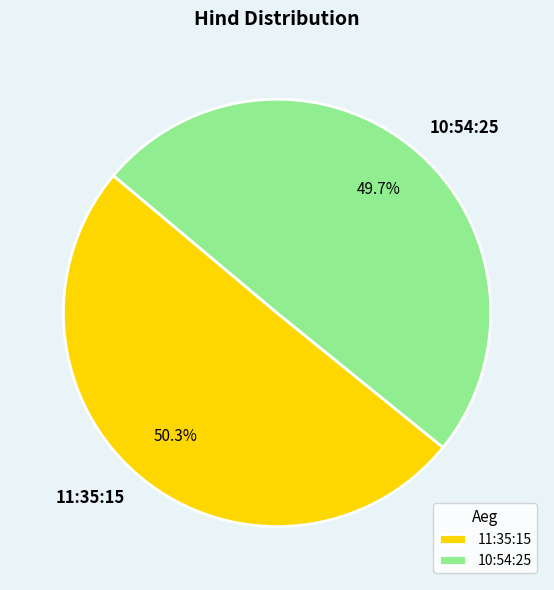

What is the smallest slice in the pie chart?

10:54:25